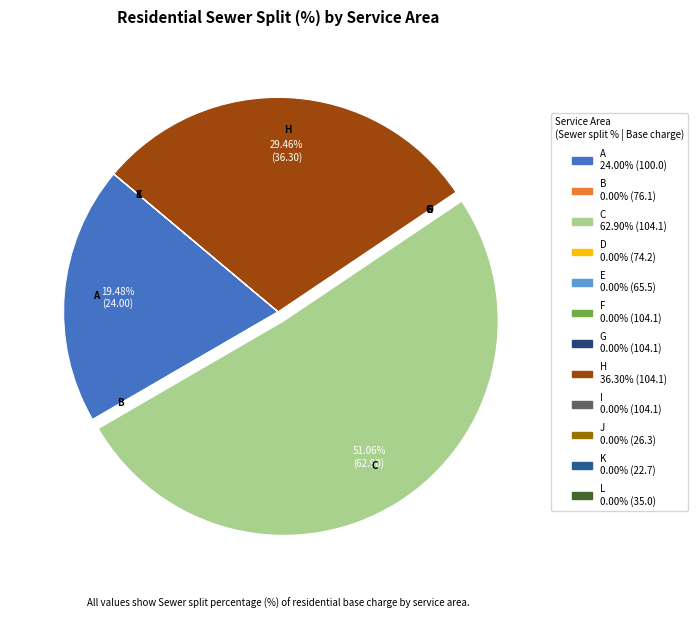

What is the majority slice?

C